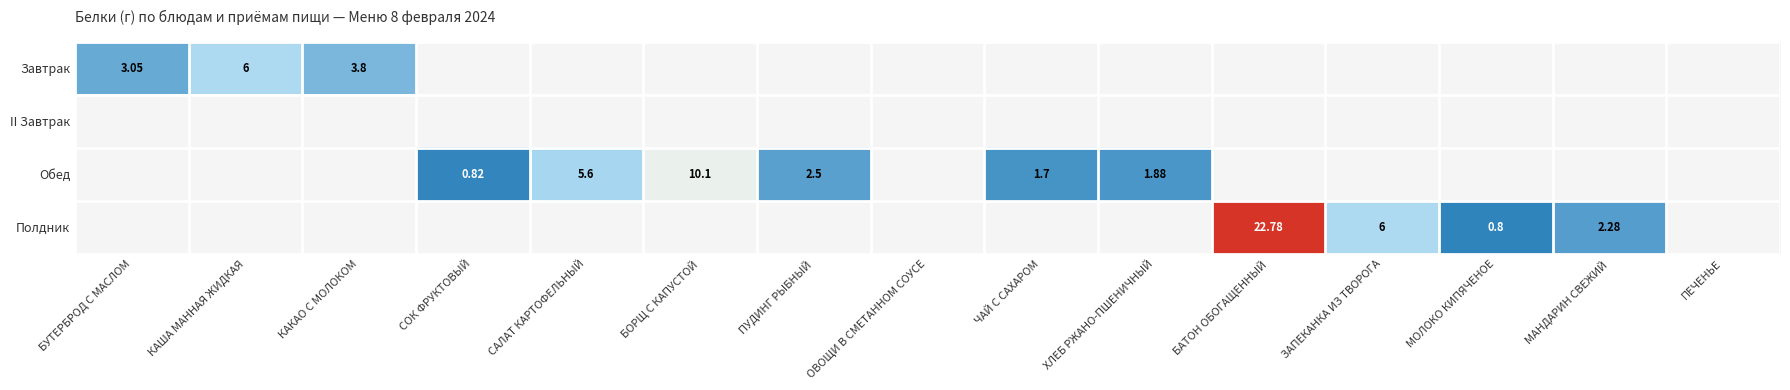

How many distinct data groups are displayed?

4